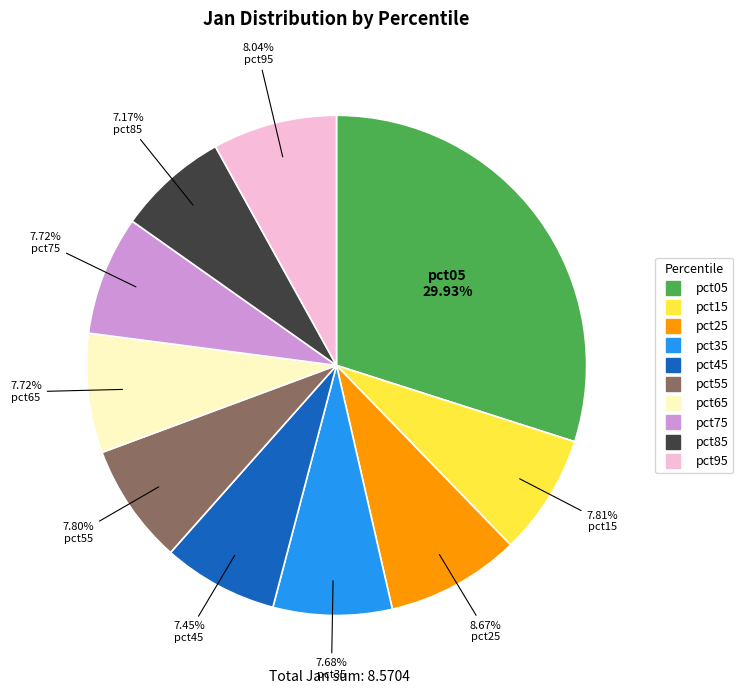

To the nearest percent, what is the combined percentage of pct25 and pct65?

16%